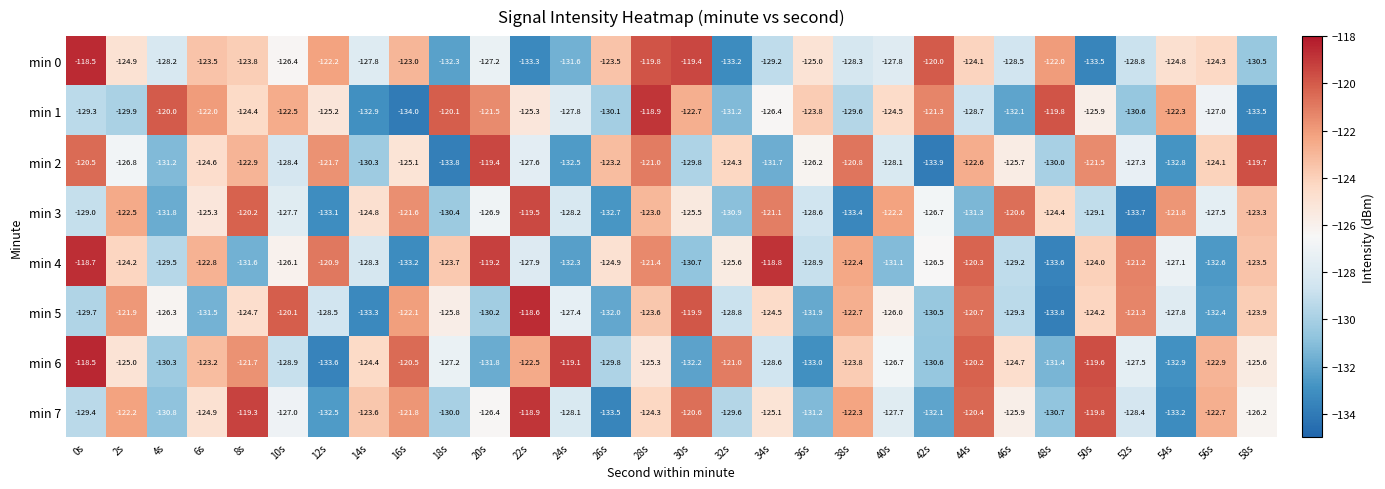

What is the sum of the min 1 values at 56s and 36s?

-250.8